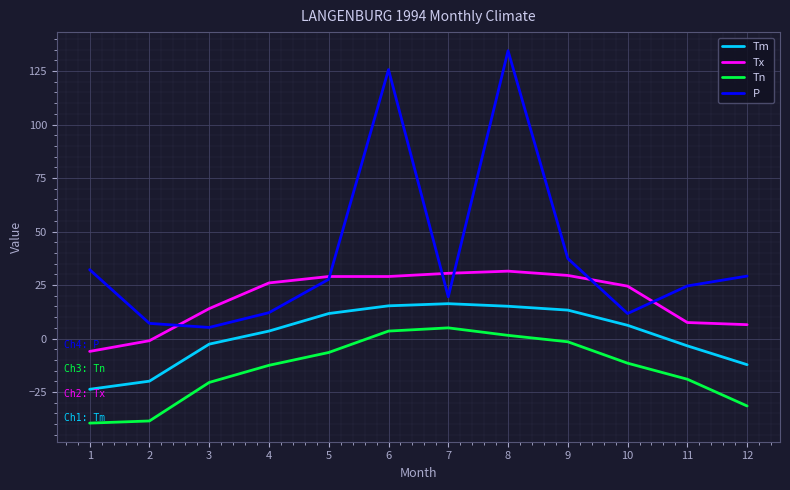

Between 4 and 5, which series saw the biggest shift?

P